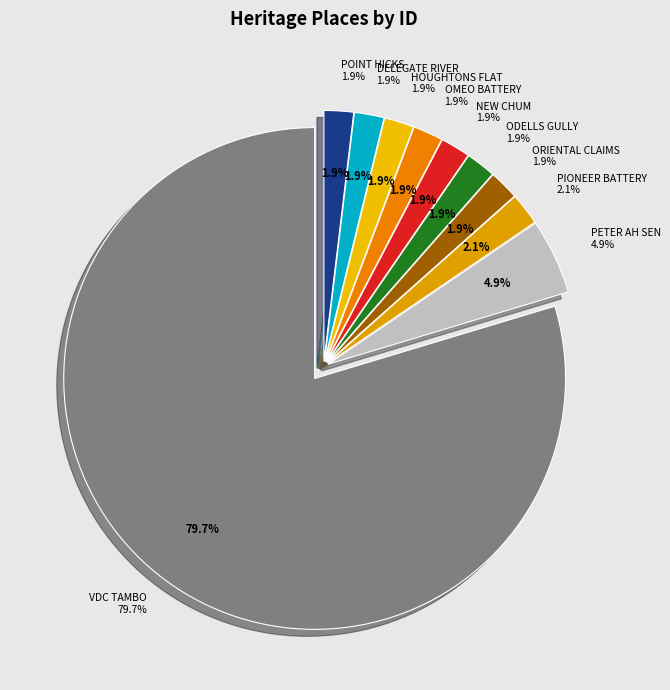

True or false: ORIENTAL CLAIMS HYDRAULIC SLUICING SITE accounts for 1% of the total.

False